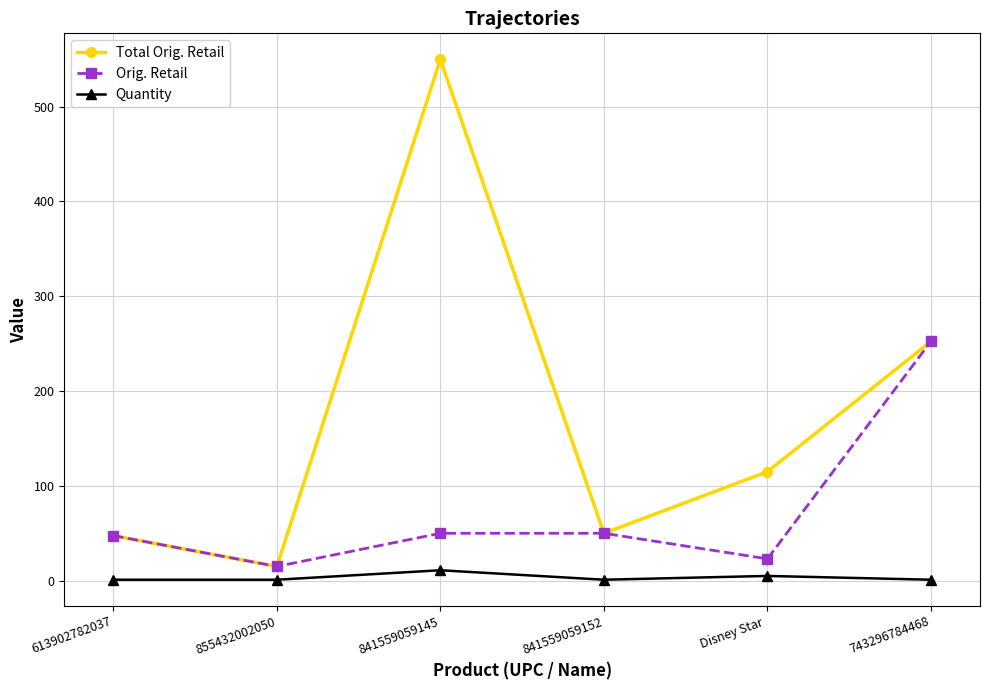

Which series changed the most between 855432002050 and 841559059145?

Total Orig. Retail